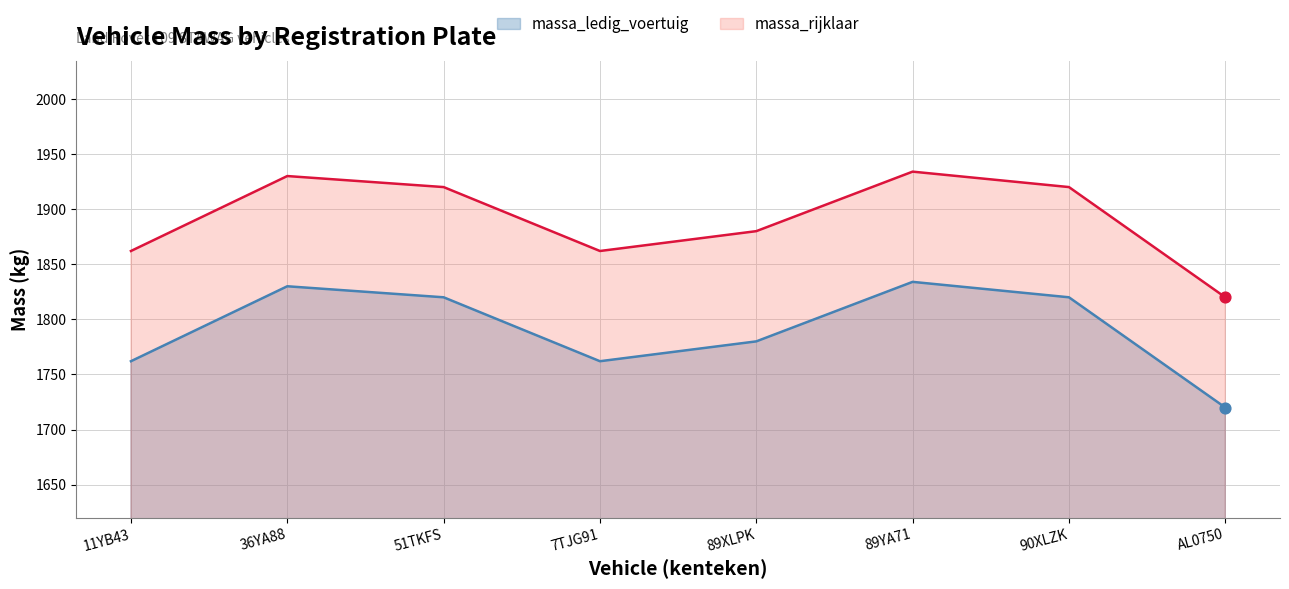

Which series has the largest total across all categories?

massa_rijklaar